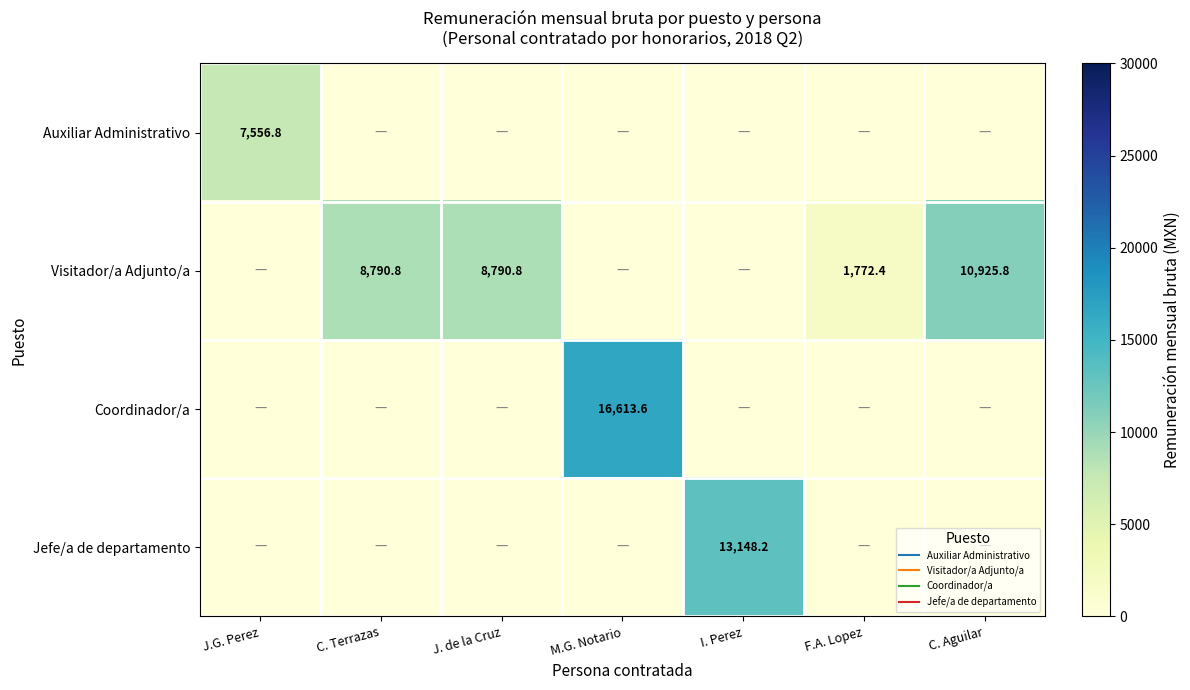

How many data points does each series have?

7